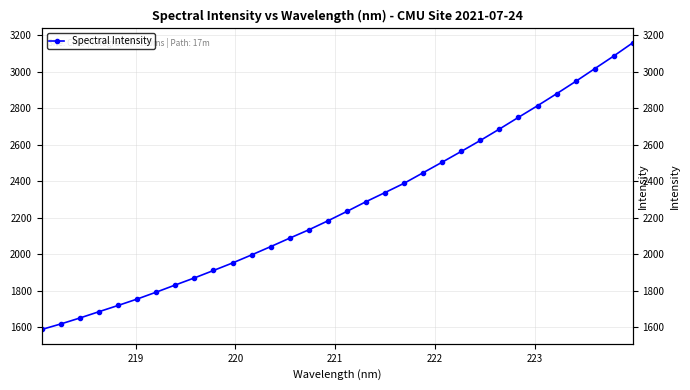

True or false: the data shows 4172.4 at 20.

False